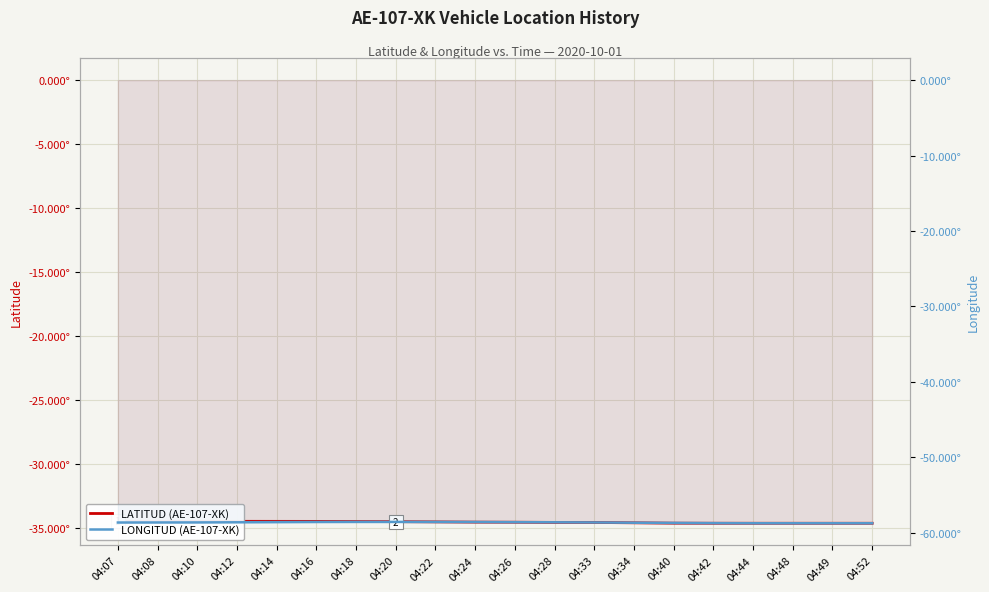

How many lines are shown in the chart?

2